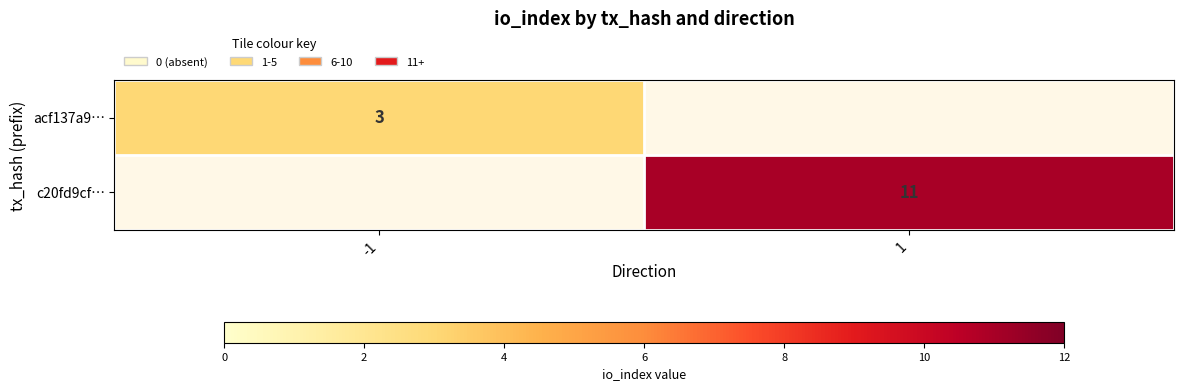

At how many categories does at least one series exceed 6?

1